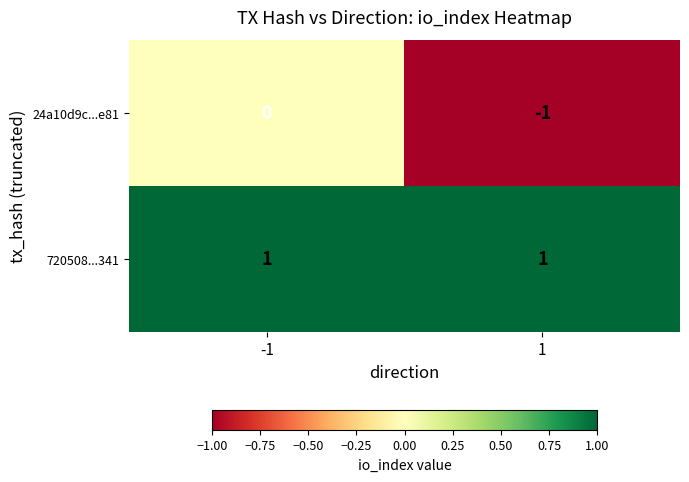

List the series in order of their overall mean, highest first.

720508...341, 24a10d9c...e81